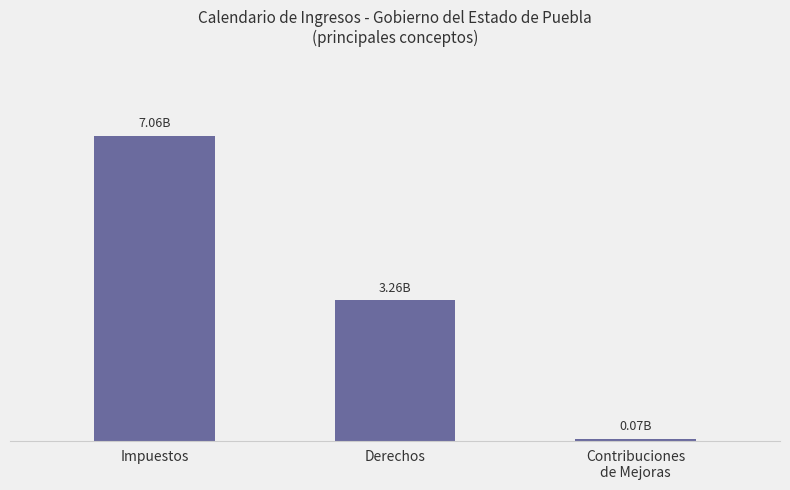

Which category has the highest value across all series?

Impuestos